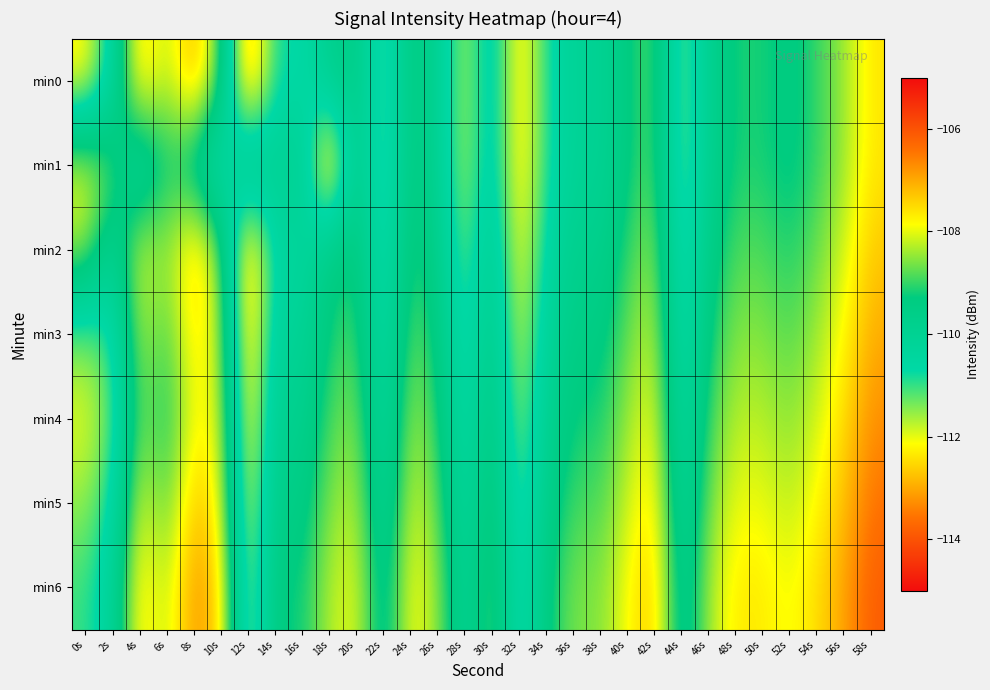

What is the spread (max minus min) of values at 38s?

1.5